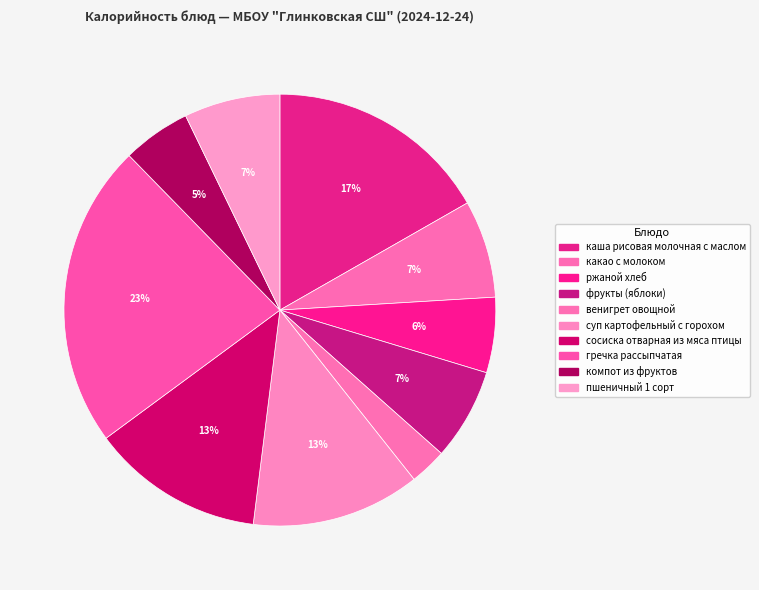

To the nearest percent, what is the average slice percentage?

10%